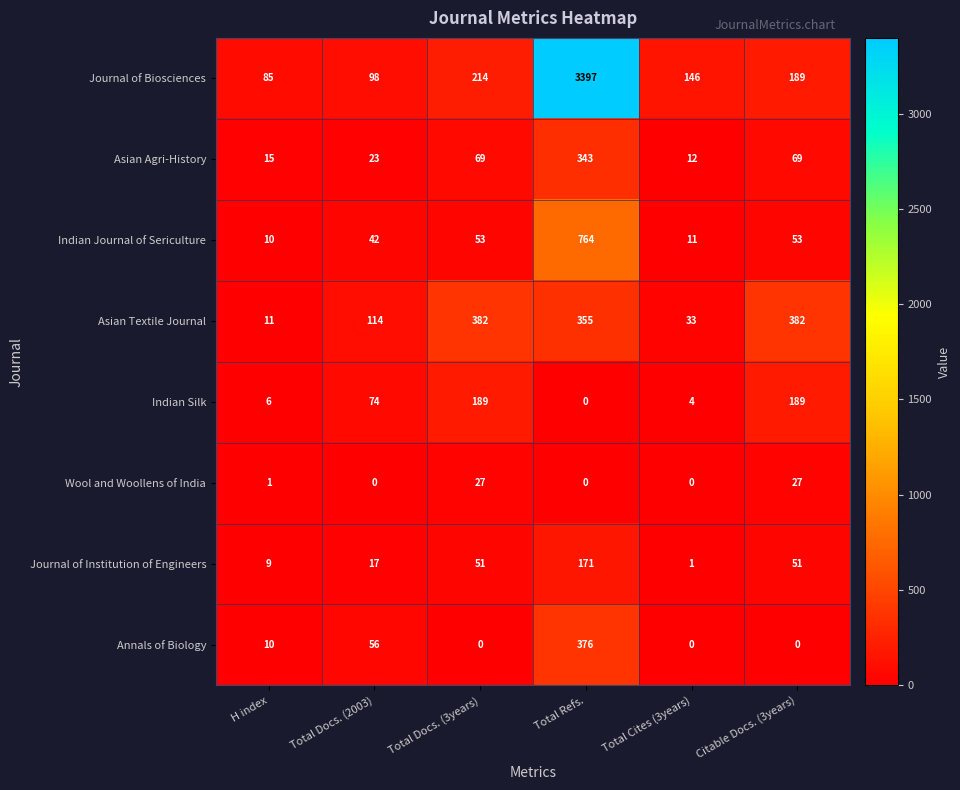

Which series has the largest total across all categories?

Journal of Biosciences